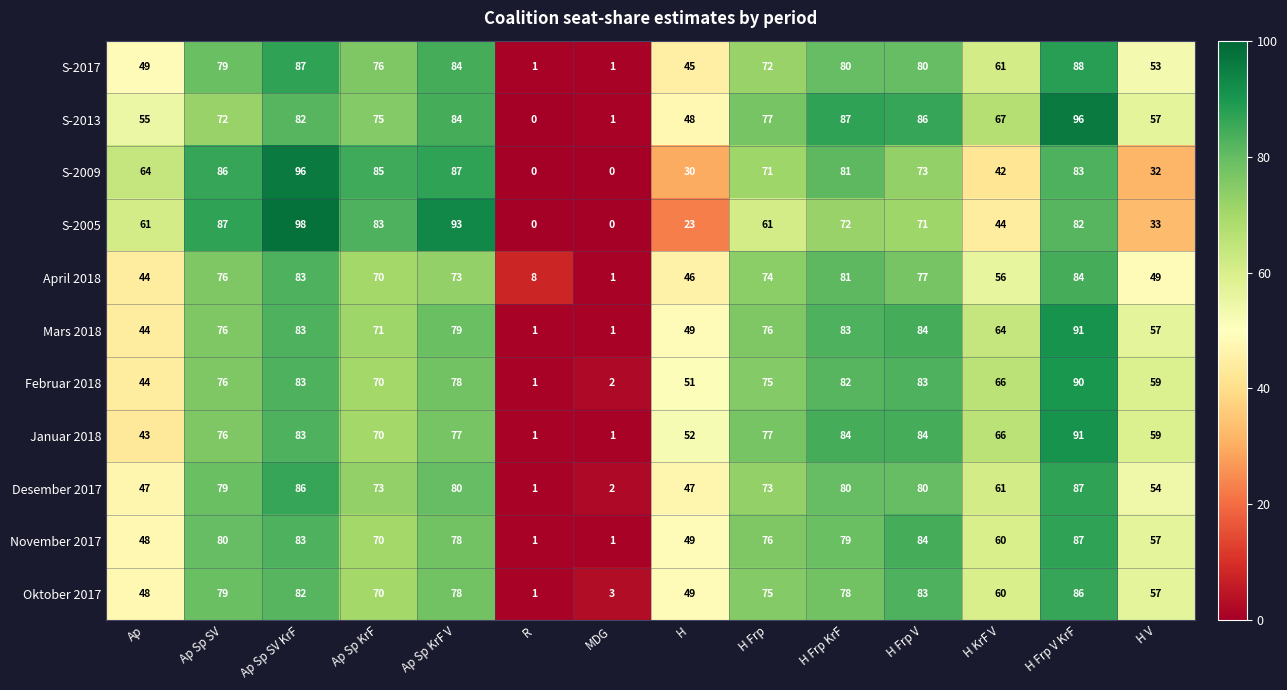

How many categories are shown in the chart?

14